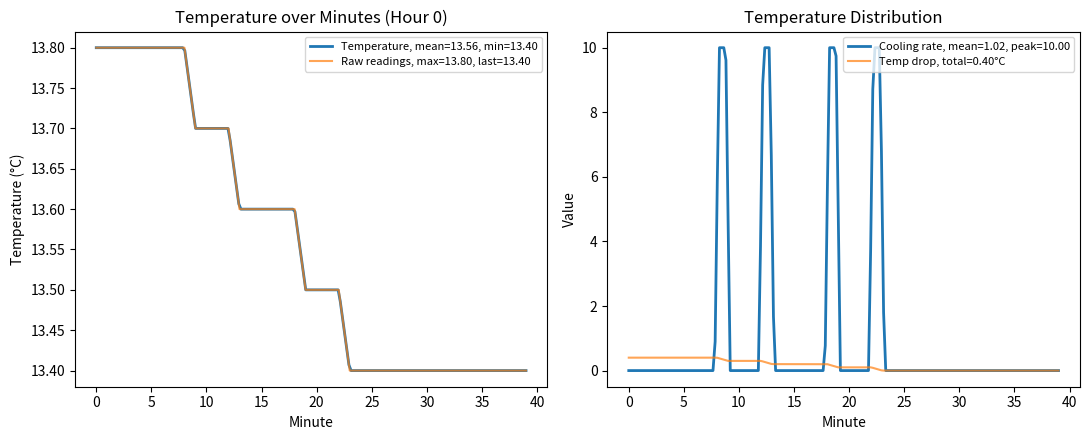

Where is the data nearest to the value 13?

23